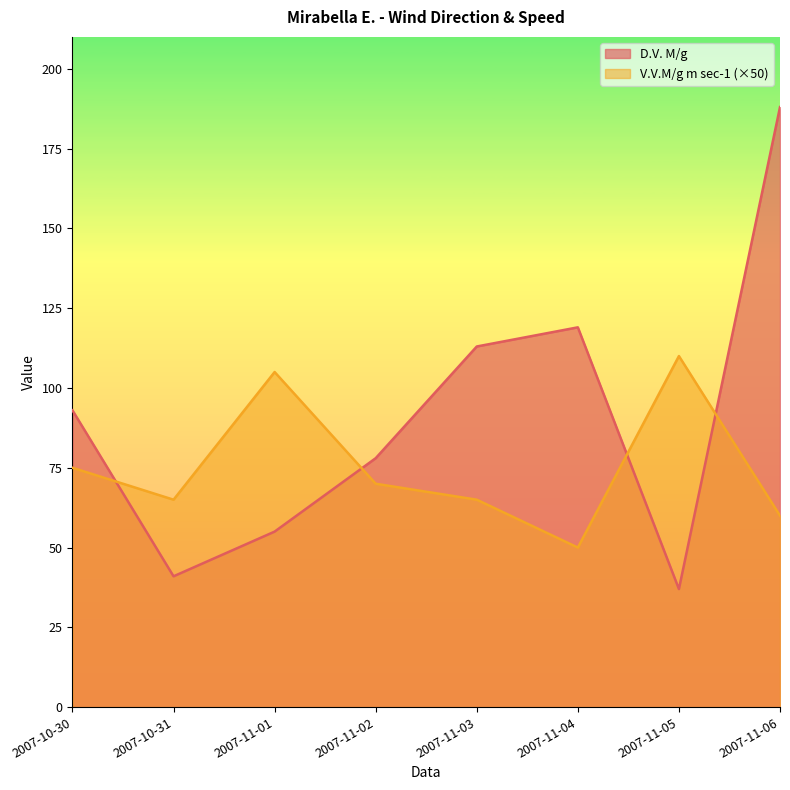

How many lines are shown in the chart?

2